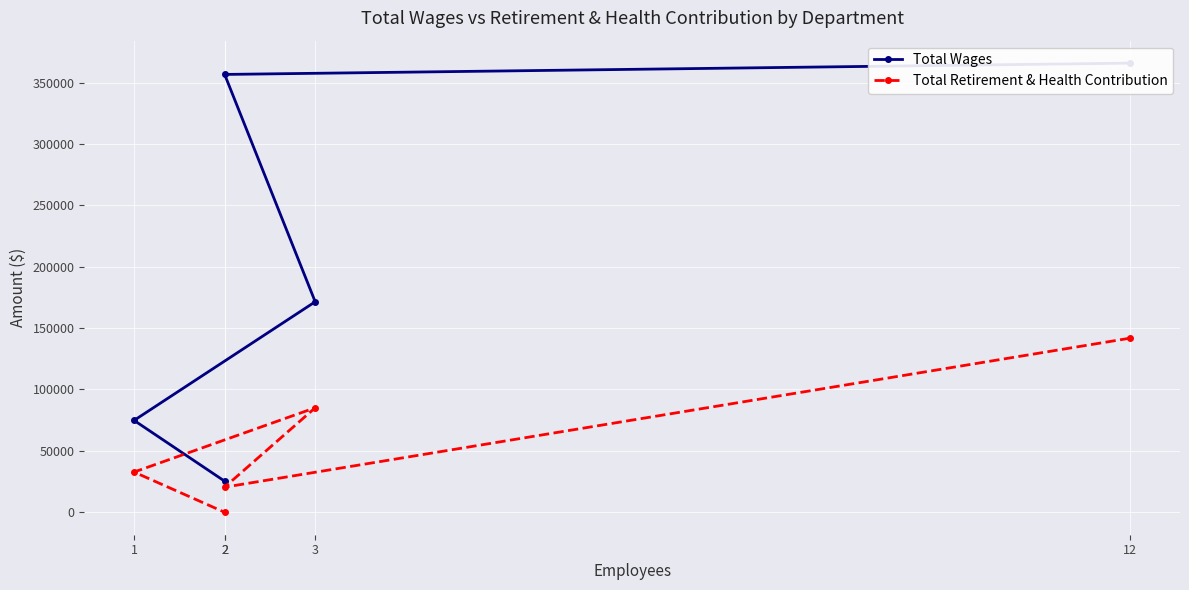

What is the total value across all series at 1?

107590